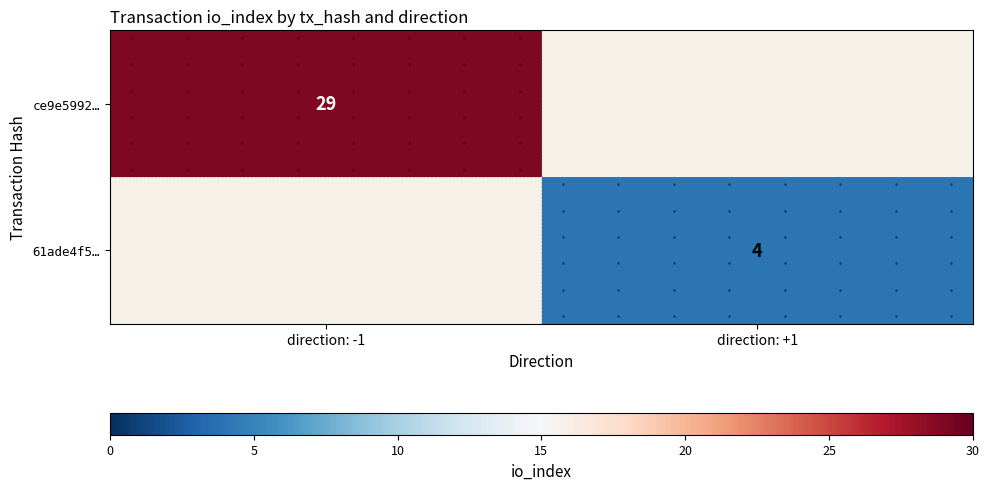

What is the greatest value displayed?

29.0